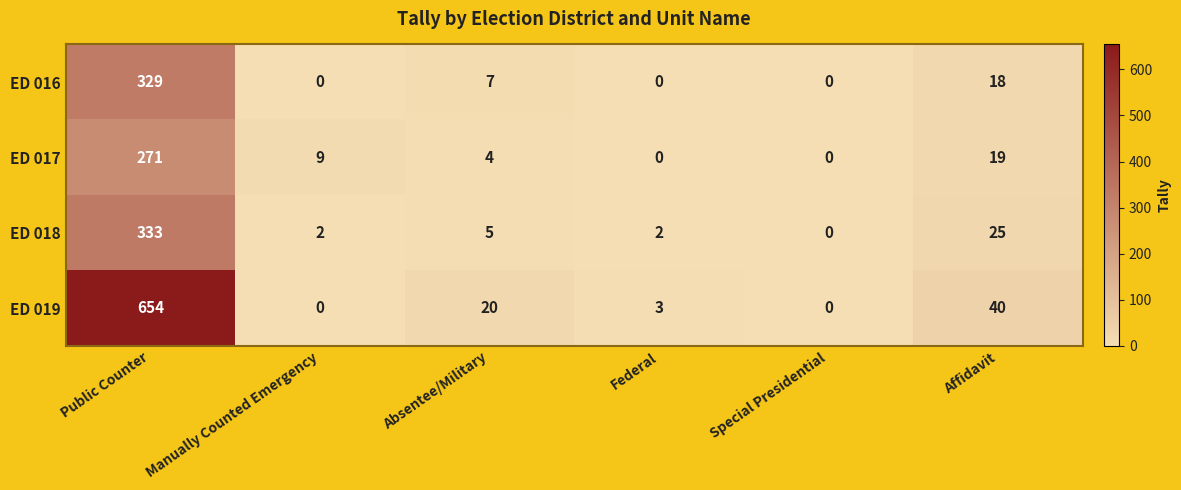

Which series has the largest range (max minus min)?

ED 019